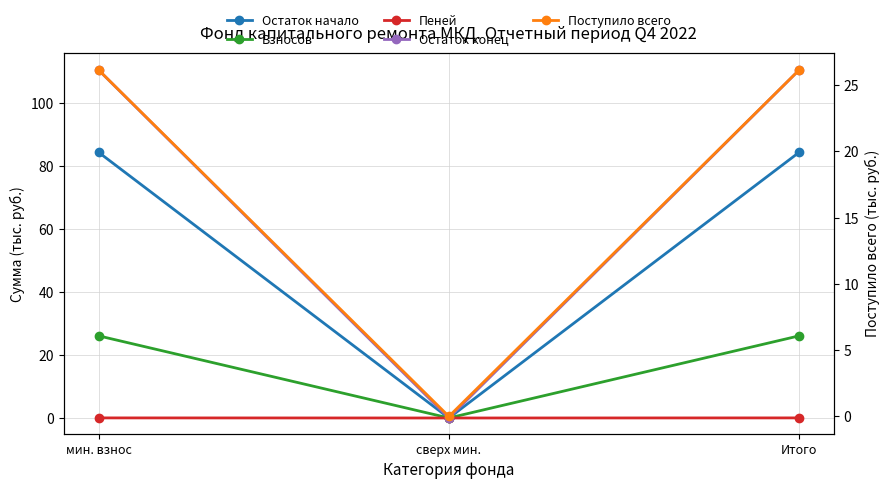

At how many categories does at least one series exceed 14?

2